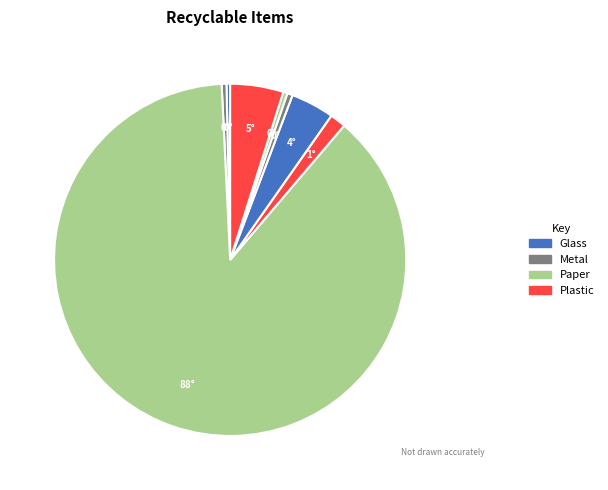

Does any single category account for the majority?

Yes